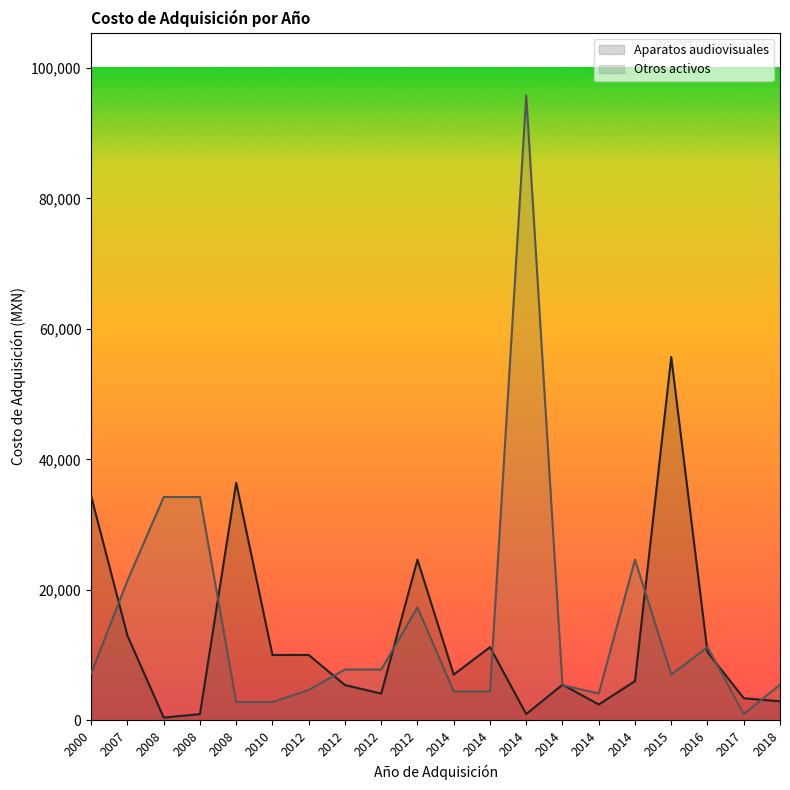

What is the average value of the Aparatos audiovisuales series?

12223.8